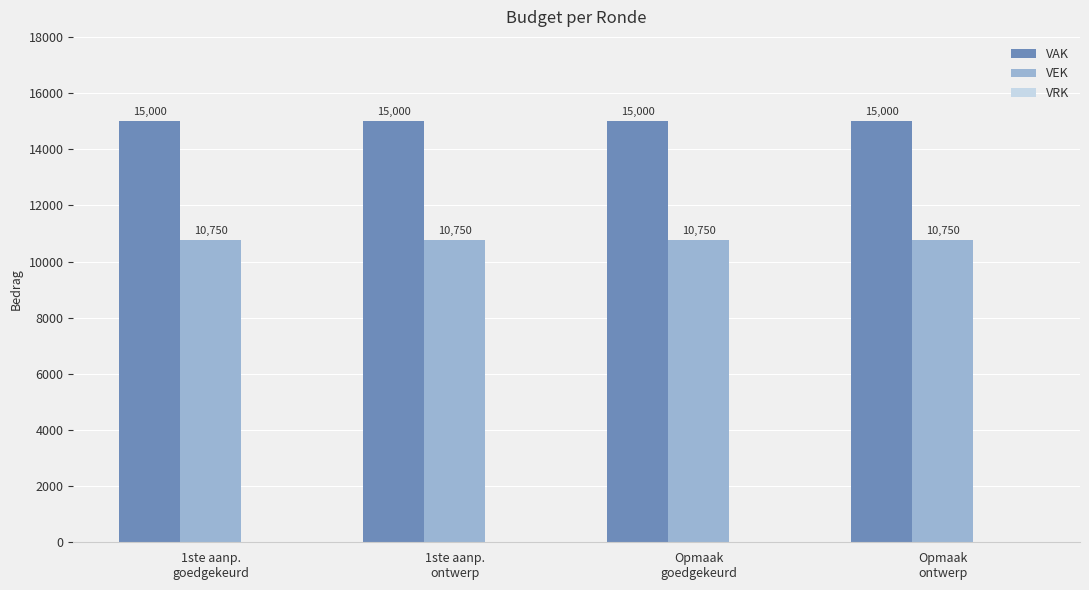

The value of VEK at Opmaak
ontwerp is 3008. True or false?

False